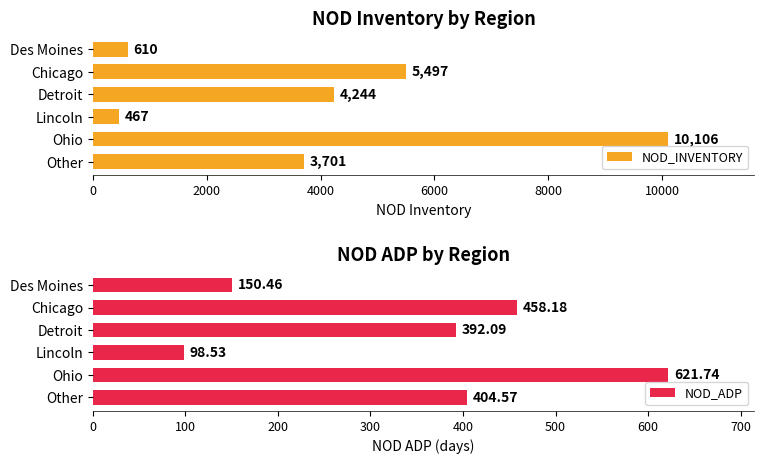

At which label is NOD_ADP closest to 360?

Detroit